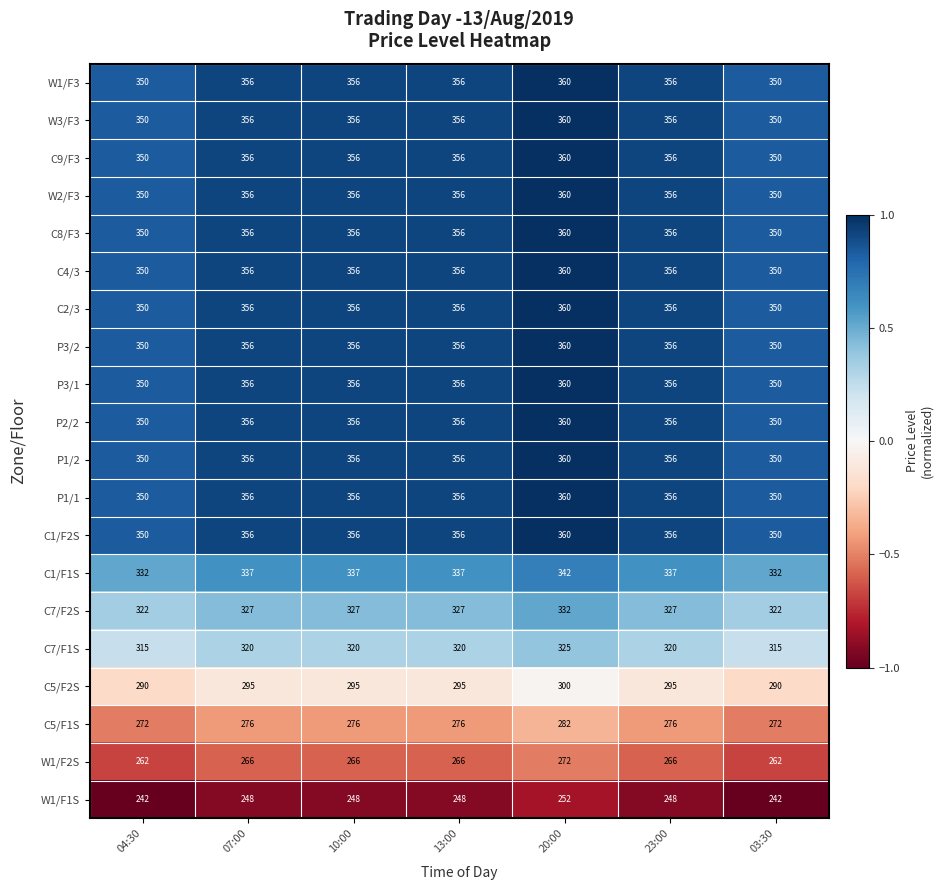

What is the sum of the C7/F1S values at 13:00 and 07:00?

640